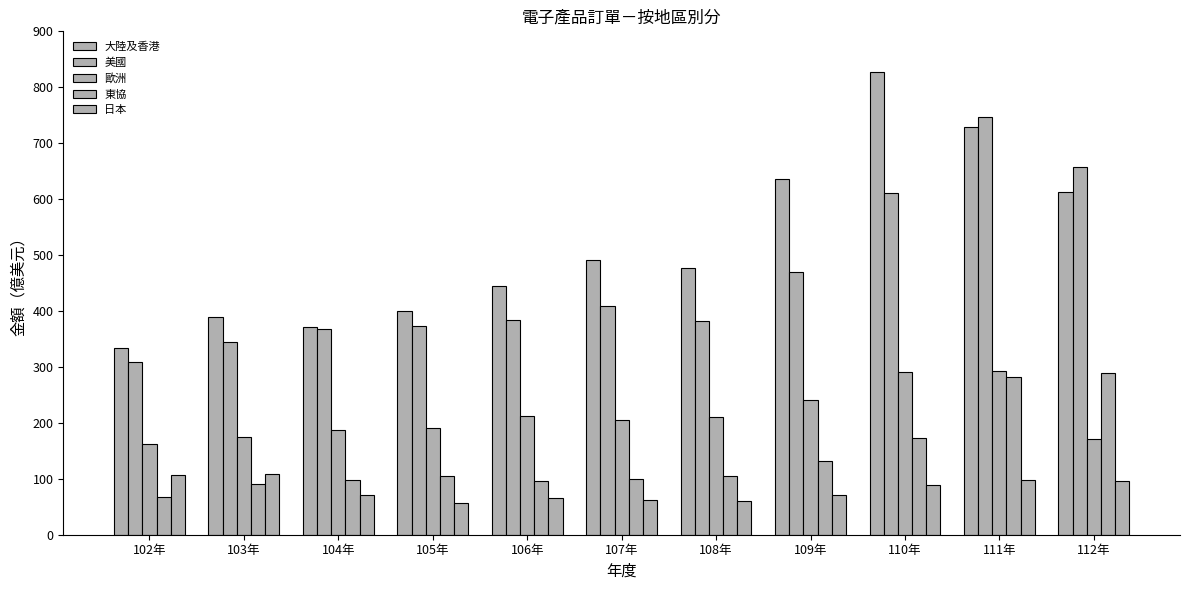

How many data points does each series have?

11